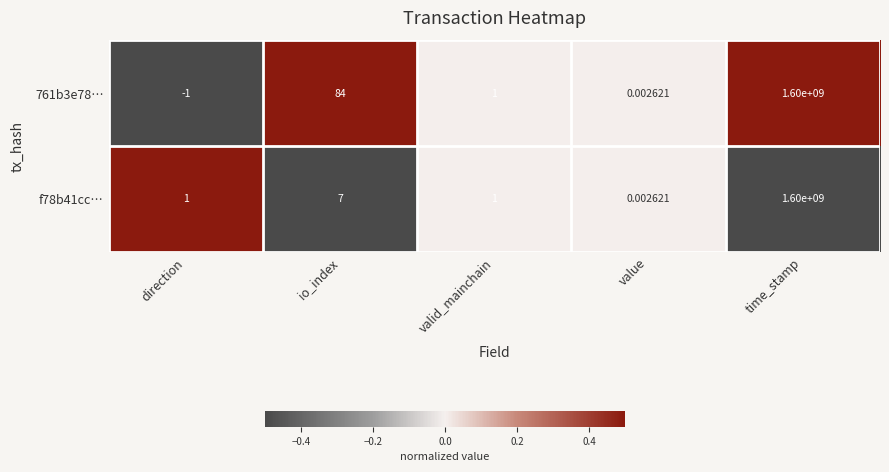

At which category does the chart reach its peak across all series?

time_stamp